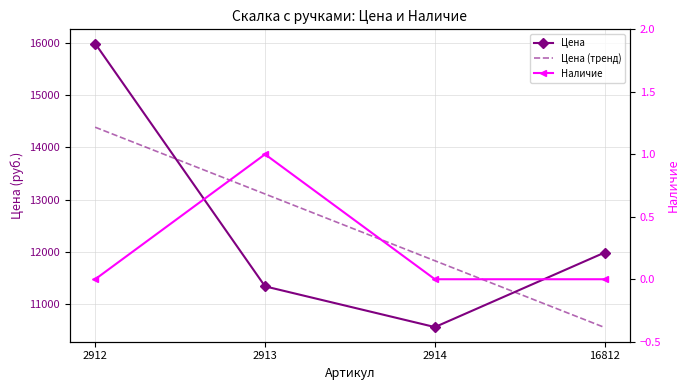

Is this an area chart (filled region under the line)?

No